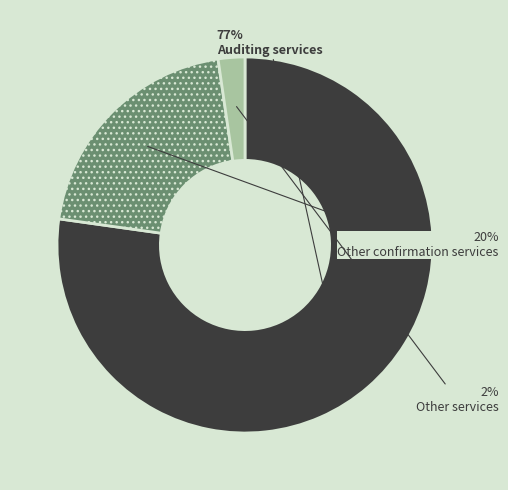

To the nearest percent, what is the average slice percentage?

33%